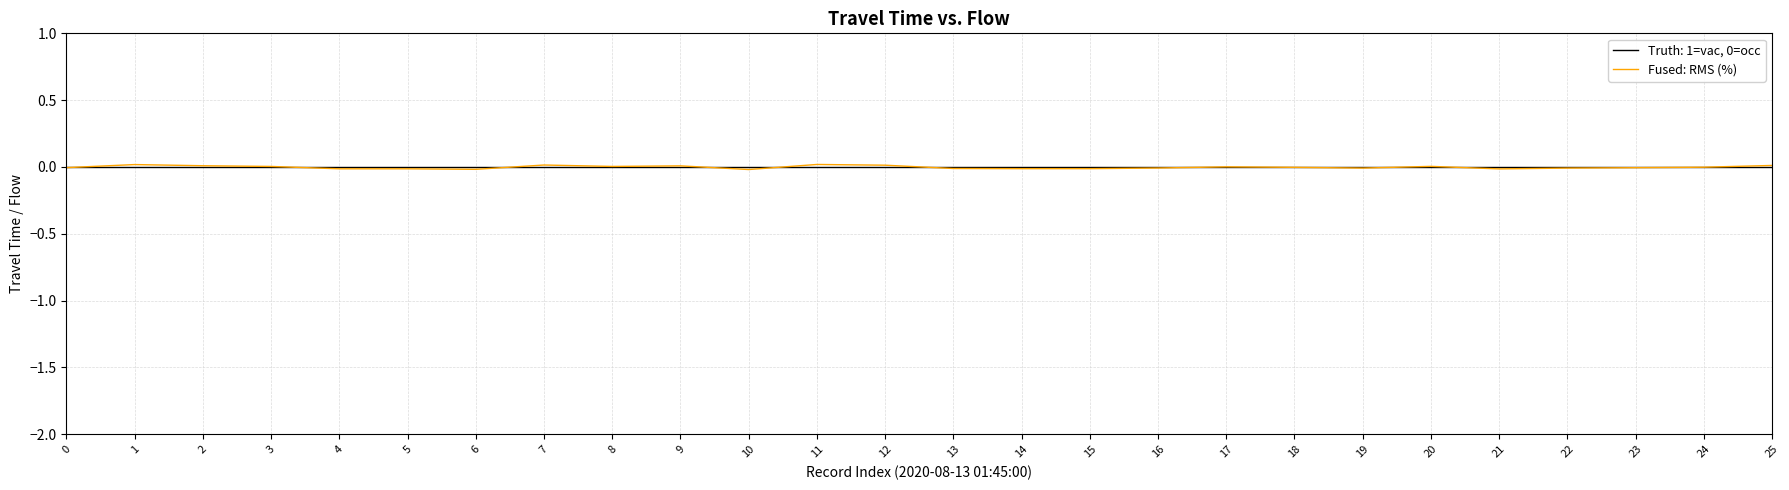

Which series has the largest range (max minus min)?

Fused: RMS (%)